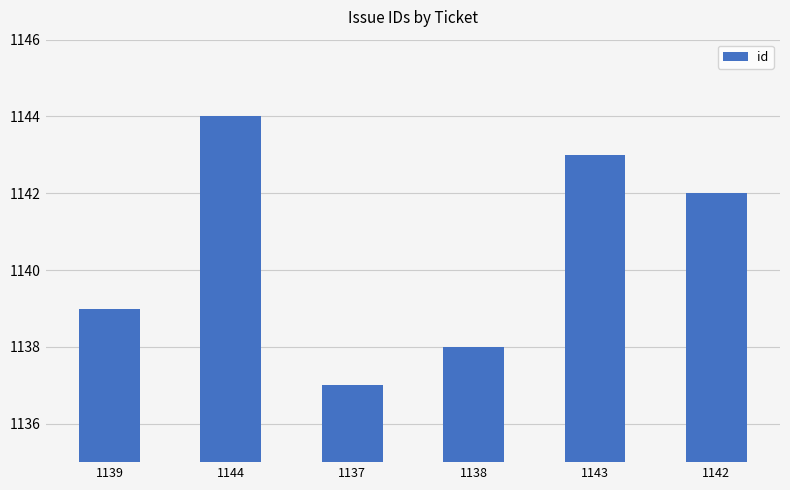

Count the values in the range 1138 to 1143.

4